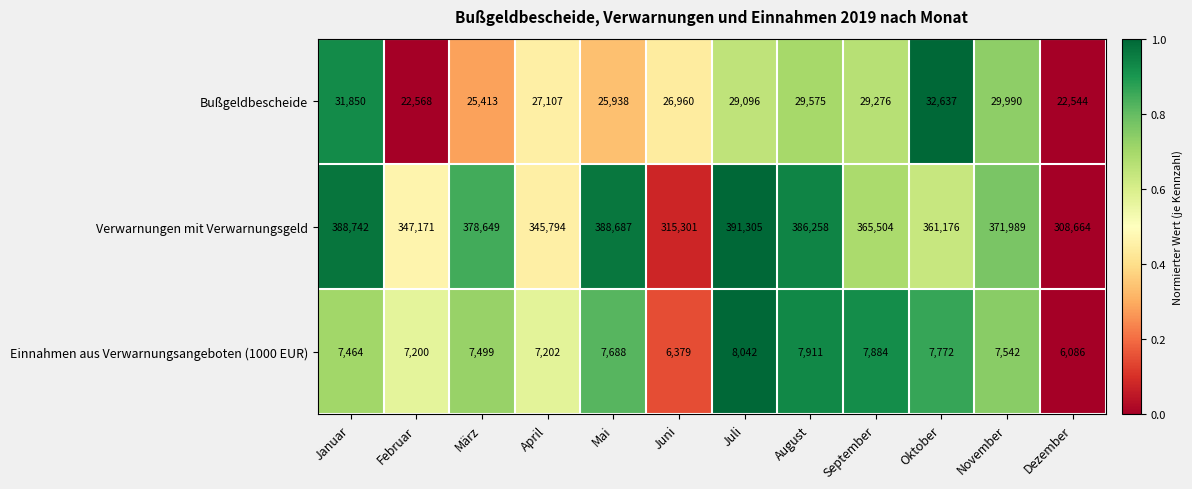

Rank the series at Februar from lowest to highest value.

Einnahmen aus Verwarnungsangeboten (1000 EUR), Bußgeldbescheide, Verwarnungen mit Verwarnungsgeld